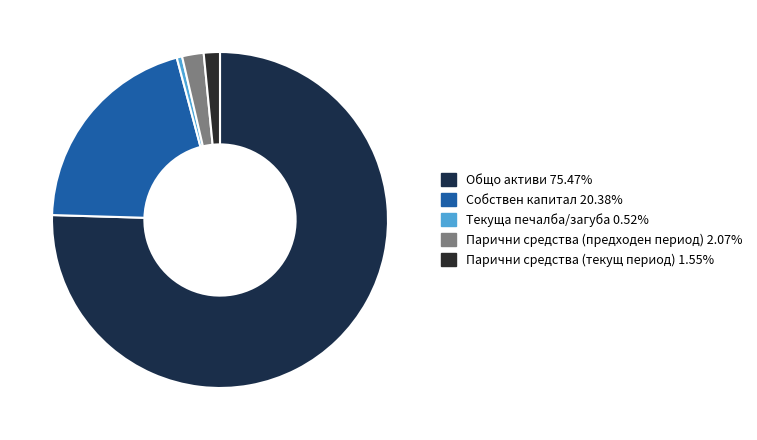

Rank the categories by value from lowest to highest.

Текуща печалба/загуба, Парични средства (текущ период), Парични средства (предходен период), Собствен капитал, Общо активи